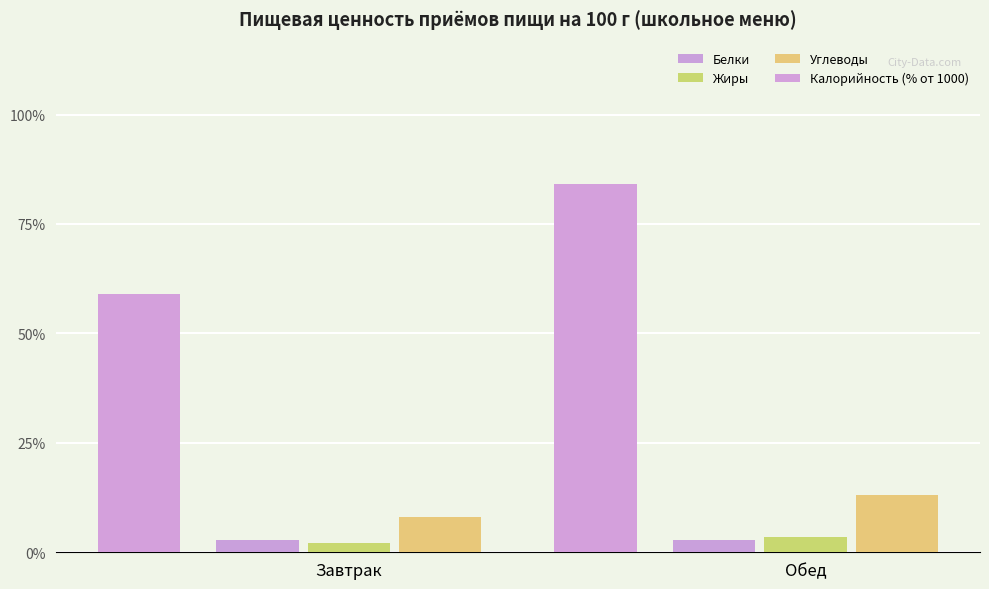

What is the label of the 1st bar from the left?

Завтрак